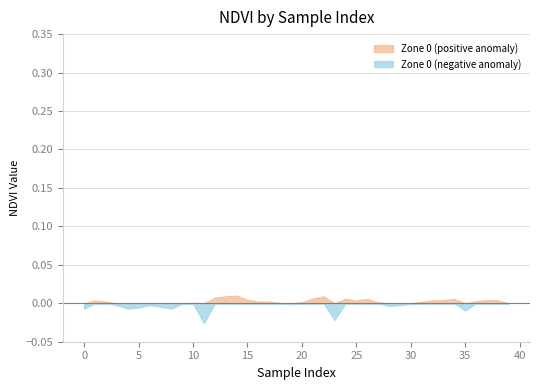

Where is the first local minimum?

4